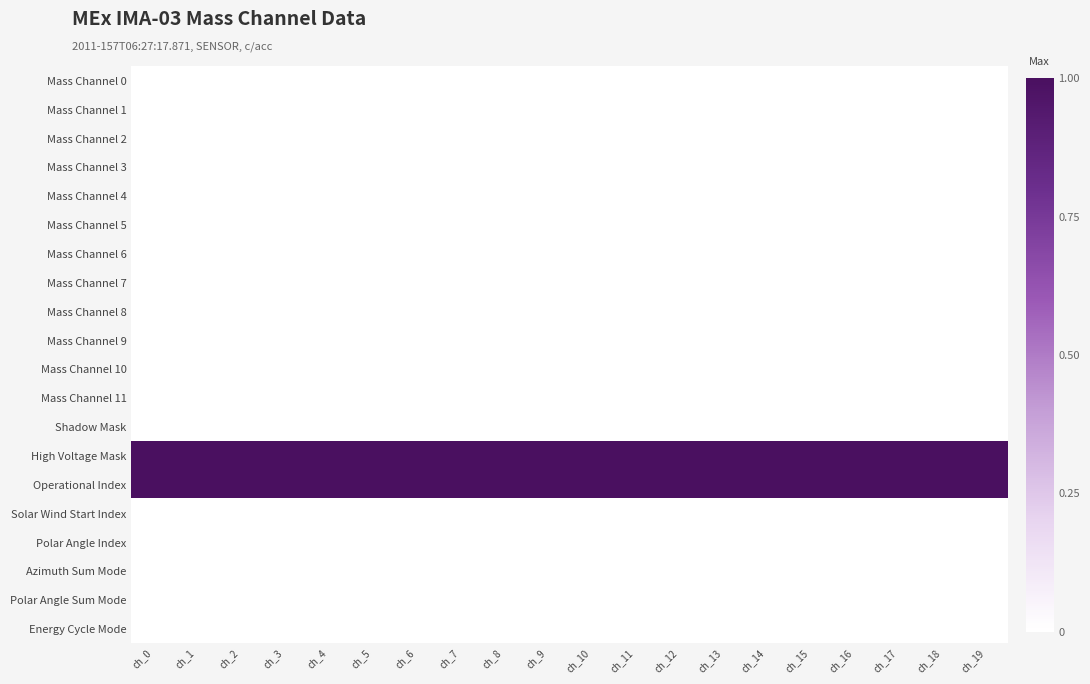

At which category is the sum across all series the highest?

ch_0